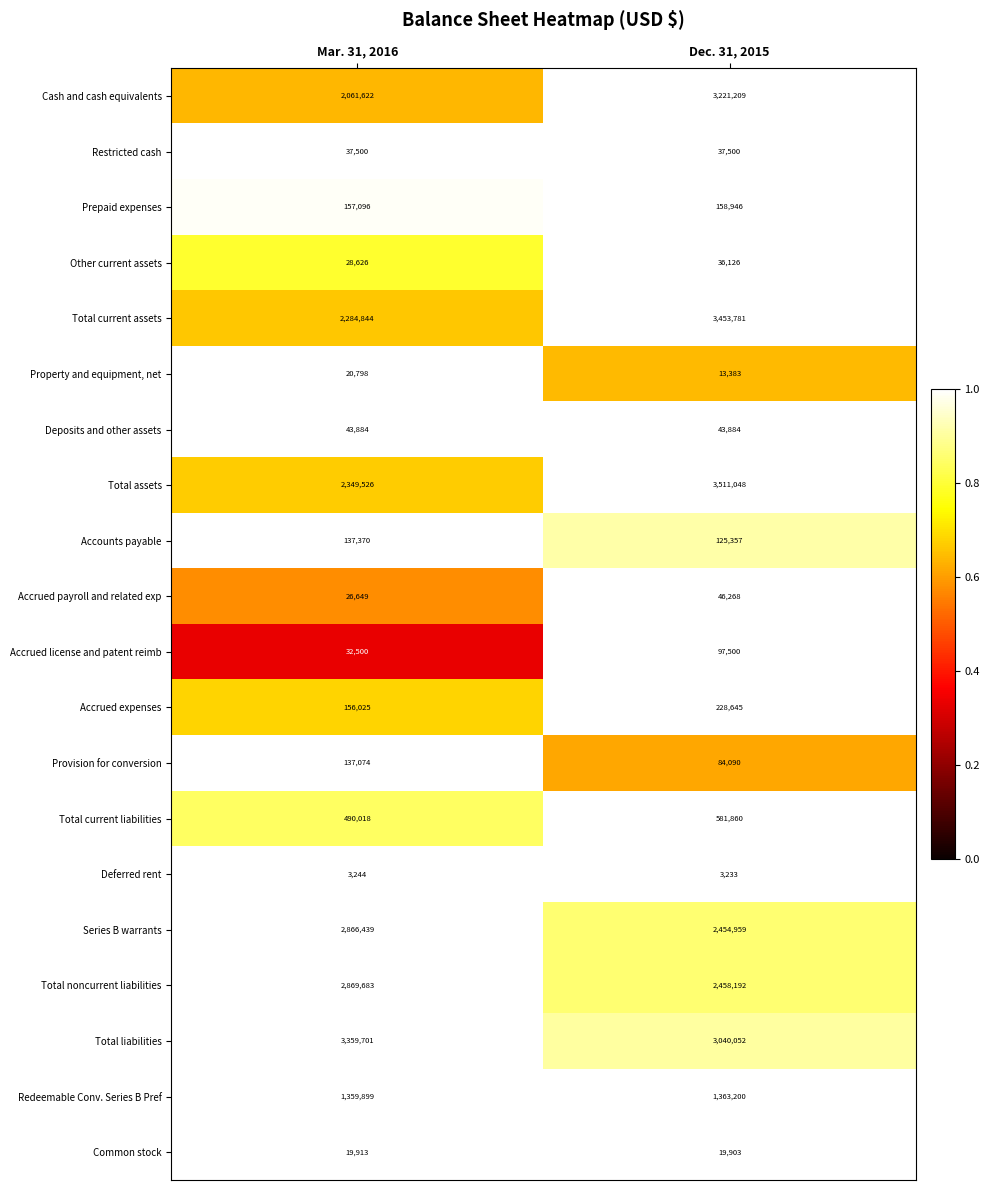

How many categories are shown in the chart?

2